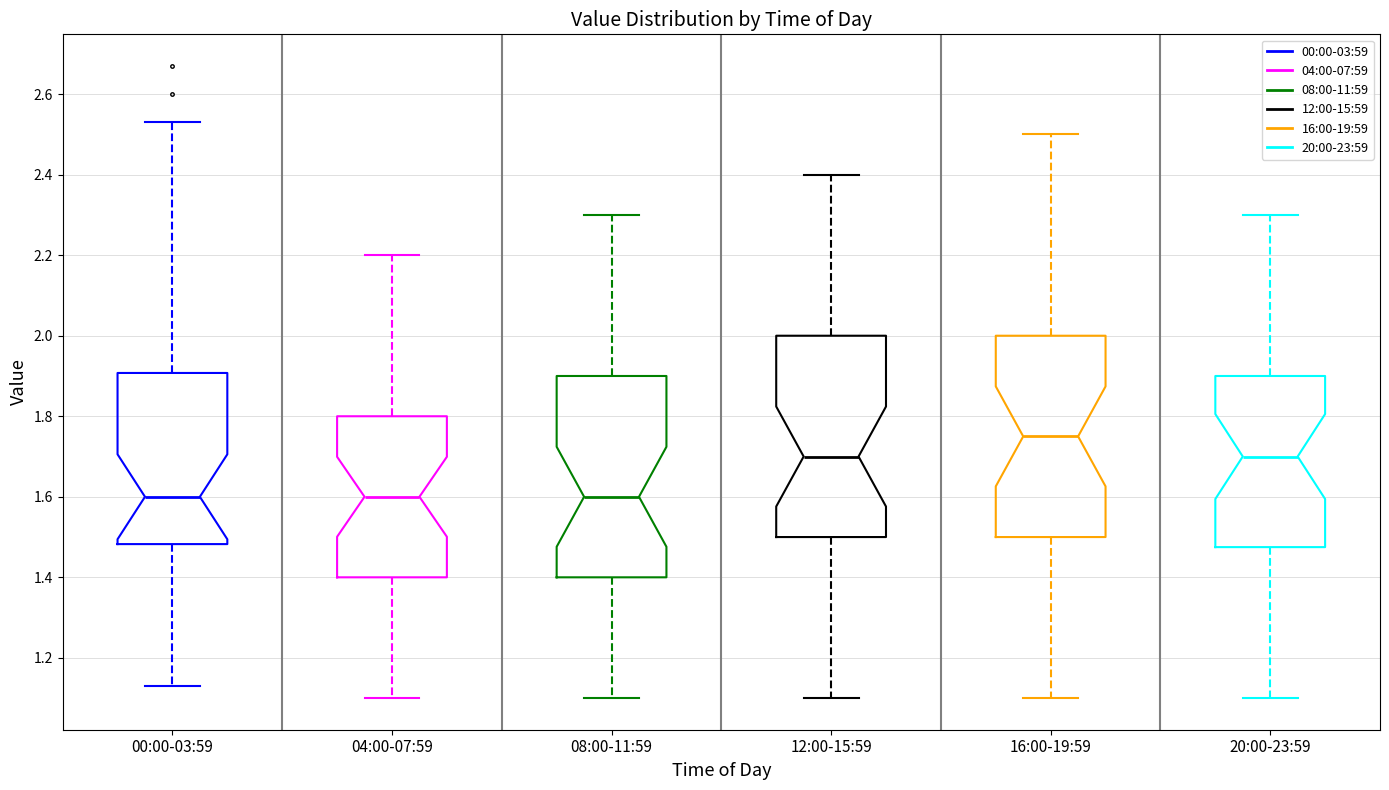

Where does the median line of the box for 12:00-15:59 sit on the y-axis? The values are not printed on the chart, so give them approximately, as read against the axis.

1.70